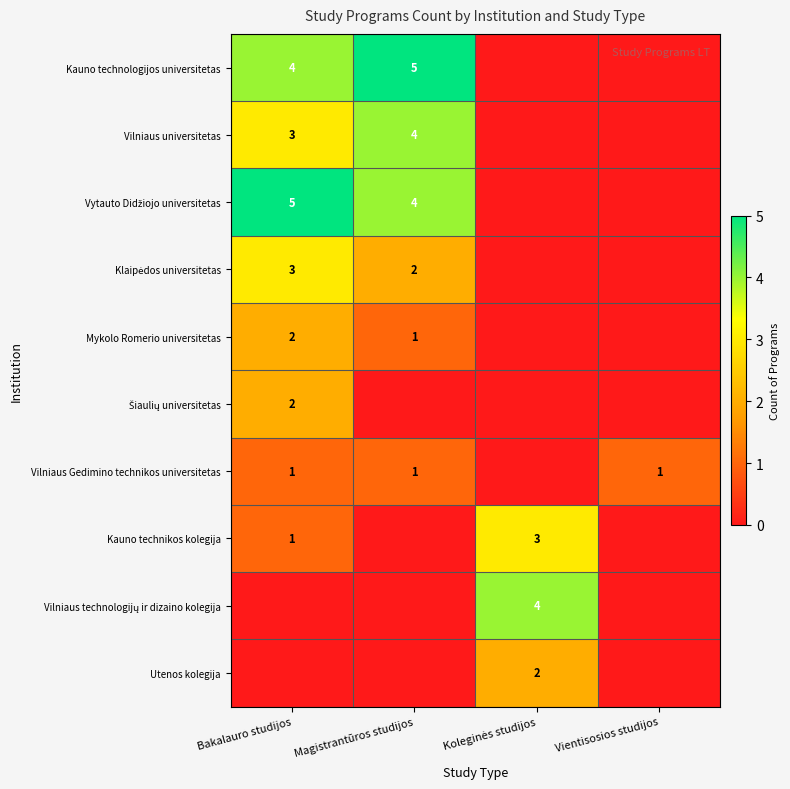

At how many categories does at least one series exceed 2?

3